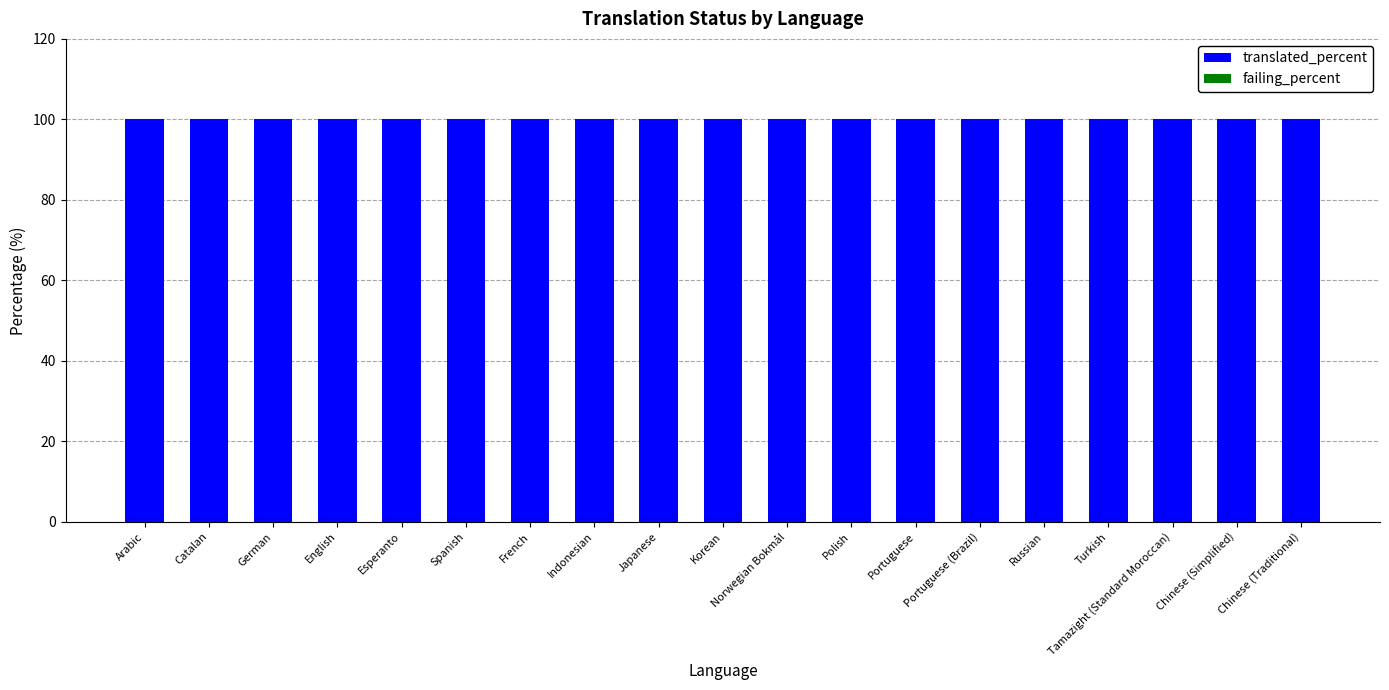

Which has a higher value, Japanese or Turkish?

Japanese